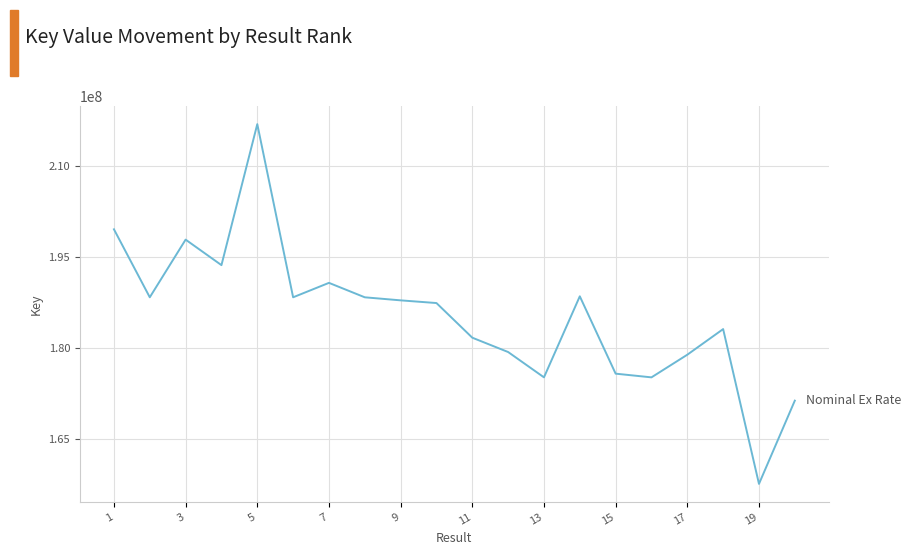

What is the greatest value displayed?

216889894